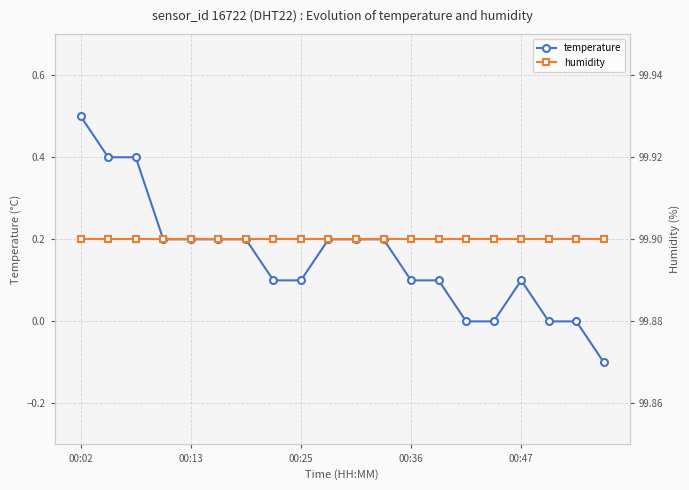

List the series in order of their overall mean, lowest first.

temperature, humidity